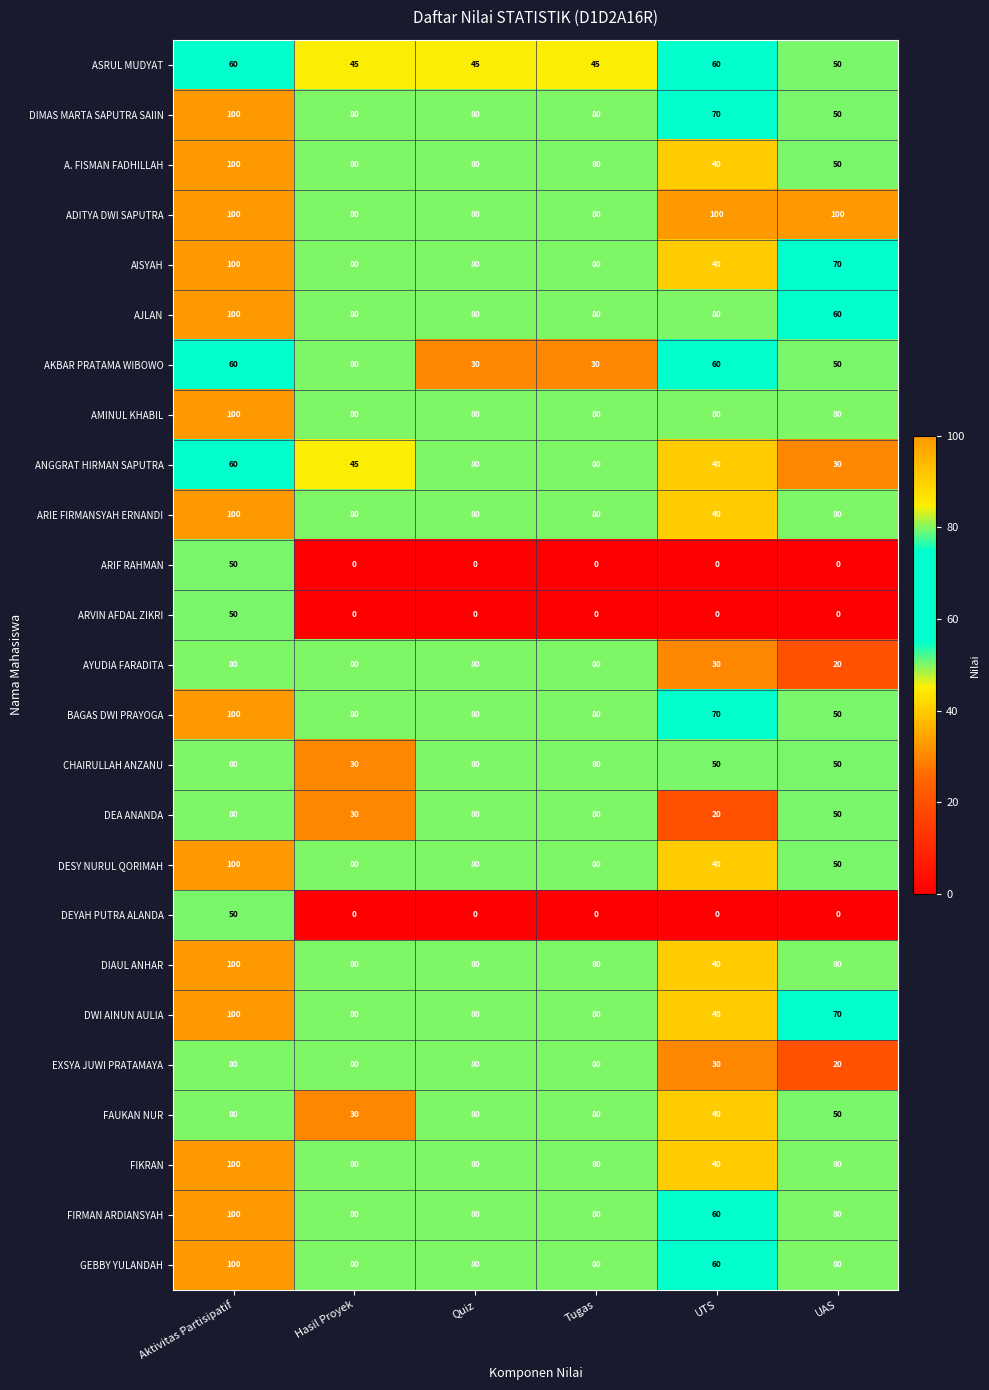

What is the spread (max minus min) of values at UTS?

100